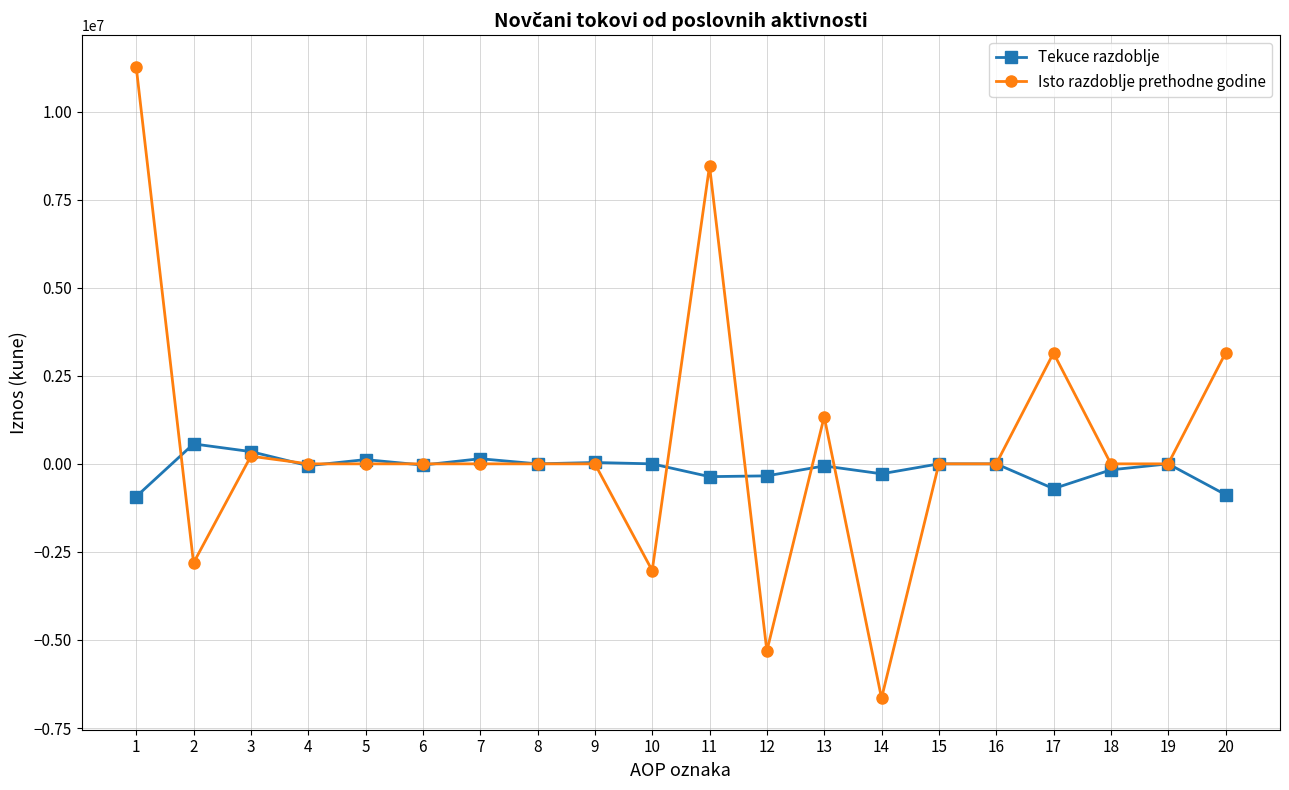

The value of Isto razdoblje prethodne godine at 9 is 0. True or false?

True